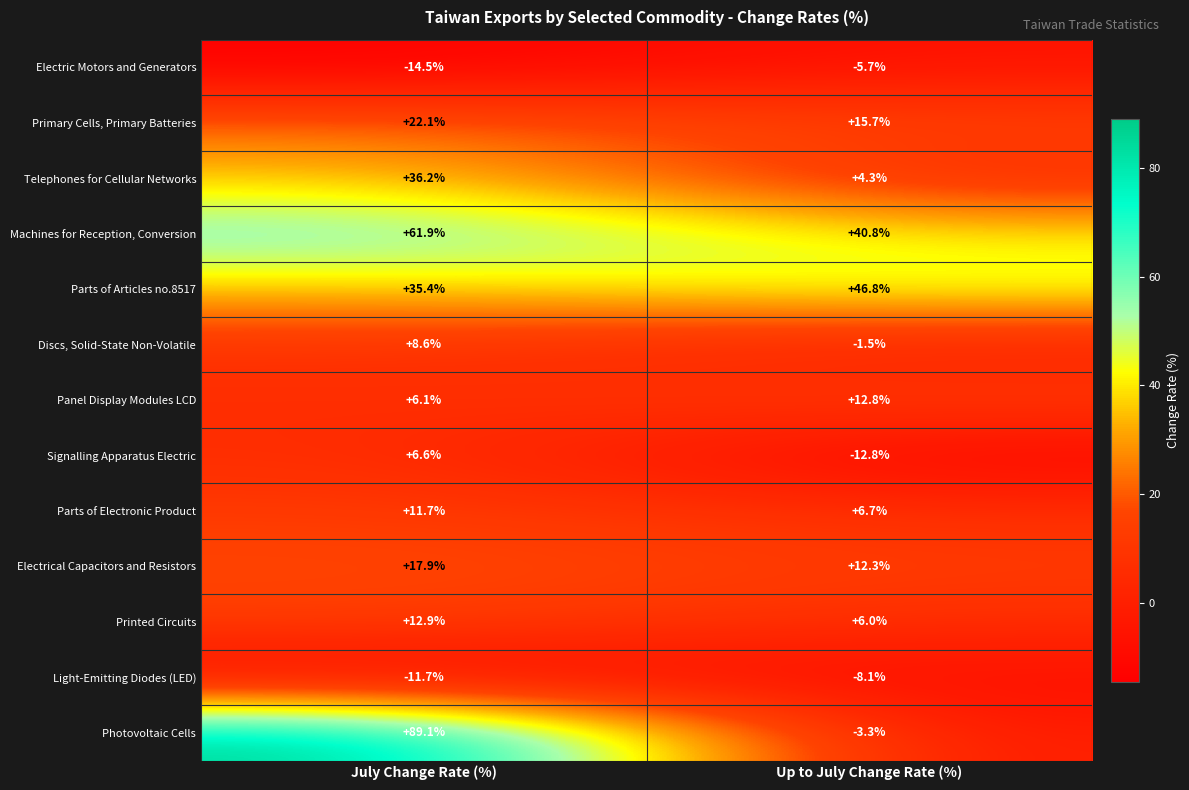

Reading right to left, list all the values displayed in this chart.

Electric Motors and Generators: Up to July Change Rate (%)=-5.7	July Change Rate (%)=-14.5
Primary Cells, Primary Batteries: Up to July Change Rate (%)=15.7	July Change Rate (%)=22.1
Telephones for Cellular Networks: Up to July Change Rate (%)=4.3	July Change Rate (%)=36.2
Machines for Reception, Conversion: Up to July Change Rate (%)=40.8	July Change Rate (%)=61.9
Parts of Articles no.8517: Up to July Change Rate (%)=46.8	July Change Rate (%)=35.4
Discs, Solid-State Non-Volatile: Up to July Change Rate (%)=-1.5	July Change Rate (%)=8.6
Panel Display Modules LCD: Up to July Change Rate (%)=12.8	July Change Rate (%)=6.1
Signalling Apparatus Electric: Up to July Change Rate (%)=-12.8	July Change Rate (%)=6.6
Parts of Electronic Product: Up to July Change Rate (%)=6.7	July Change Rate (%)=11.7
Electrical Capacitors and Resistors: Up to July Change Rate (%)=12.3	July Change Rate (%)=17.9
Printed Circuits: Up to July Change Rate (%)=6.0	July Change Rate (%)=12.9
Light-Emitting Diodes (LED): Up to July Change Rate (%)=-8.1	July Change Rate (%)=-11.7
Photovoltaic Cells: Up to July Change Rate (%)=-3.3	July Change Rate (%)=89.1